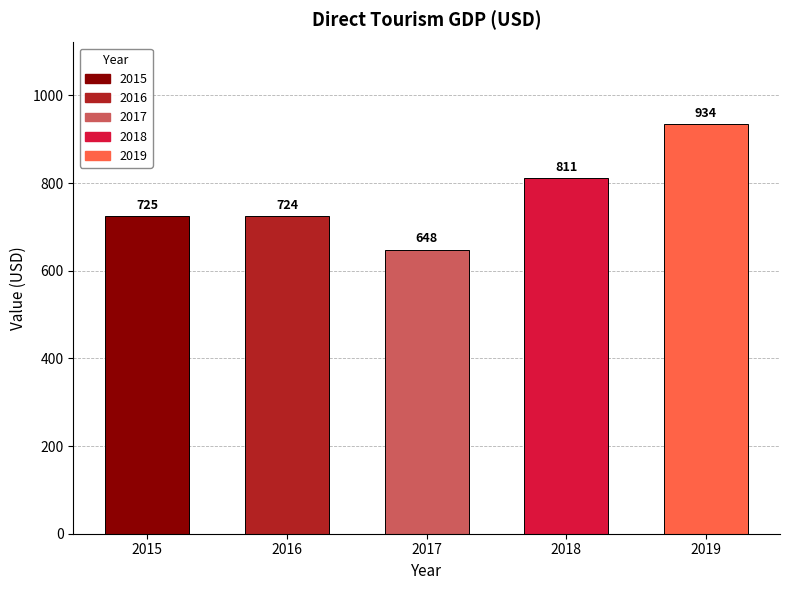

True or false: the data shows 1276 at 2015.

False